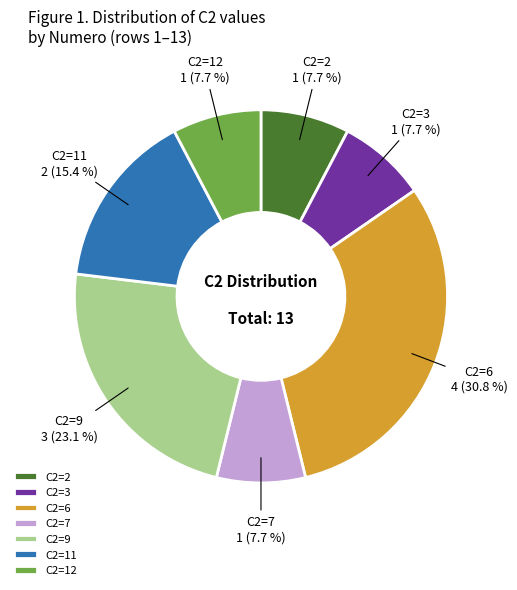

Do C2=7 and C2=6 together represent more than half of the pie?

No